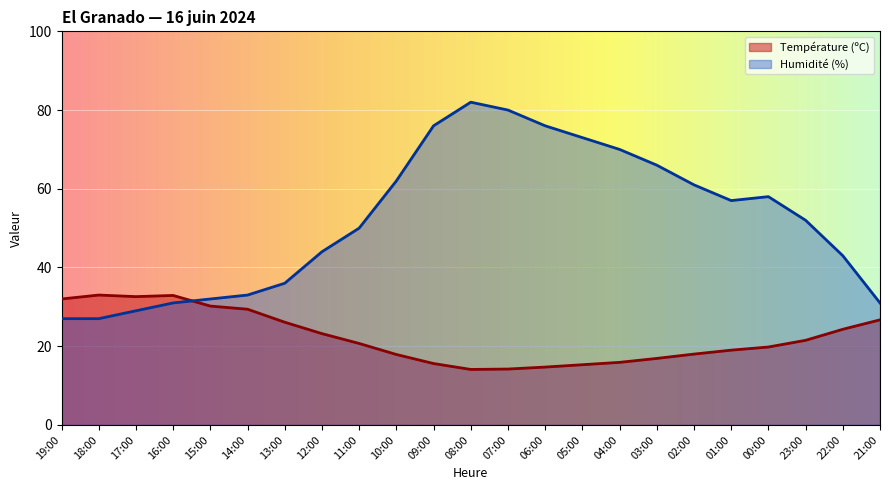

Reading left to right, what are all the values shown in this chart?

Température (ºC): 19:00=32.0	18:00=33.0	17:00=32.6	16:00=32.9	15:00=30.2	14:00=29.4	13:00=26.1	12:00=23.2	11:00=20.7	10:00=17.9	09:00=15.6	08:00=14.1	07:00=14.2	06:00=14.7	05:00=15.3	04:00=15.9	03:00=16.9	02:00=18.0	01:00=19.0	00:00=19.8	23:00=21.5	22:00=24.3	21:00=26.7
Humidité (%): 19:00=27.0	18:00=27.0	17:00=29.0	16:00=31.0	15:00=32.0	14:00=33.0	13:00=36.0	12:00=44.0	11:00=50.0	10:00=62.0	09:00=76.0	08:00=82.0	07:00=80.0	06:00=76.0	05:00=73.0	04:00=70.0	03:00=66.0	02:00=61.0	01:00=57.0	00:00=58.0	23:00=52.0	22:00=43.0	21:00=31.0